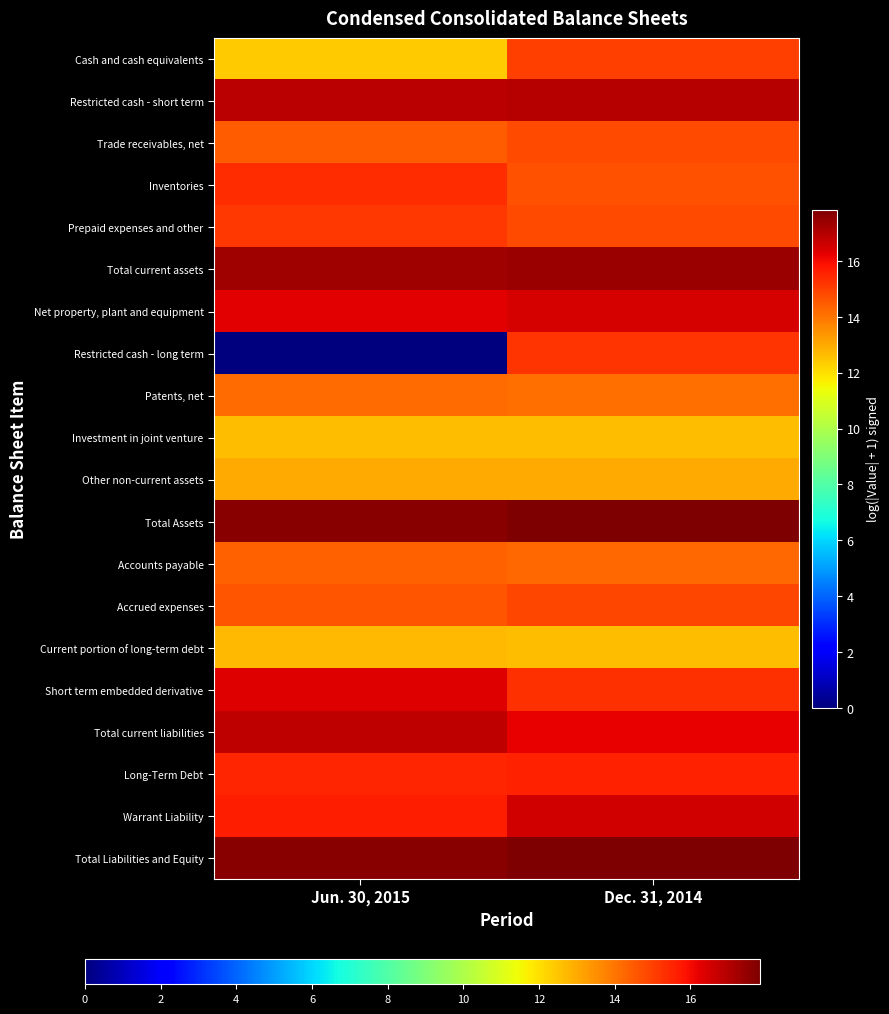

Count the number of categories in the chart.

2